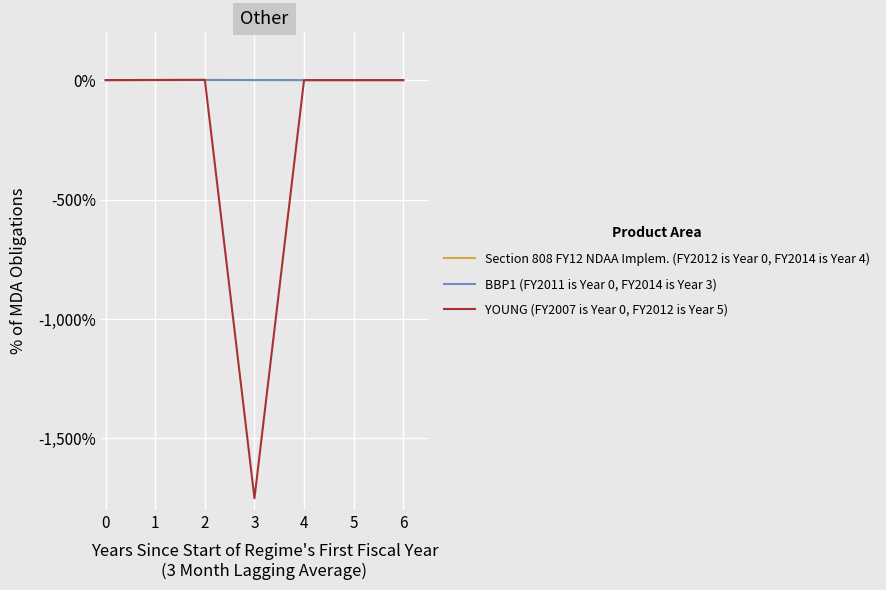

Which series has the widest spread of values?

YOUNG (FY2007 is Year 0, FY2012 is Year 5)